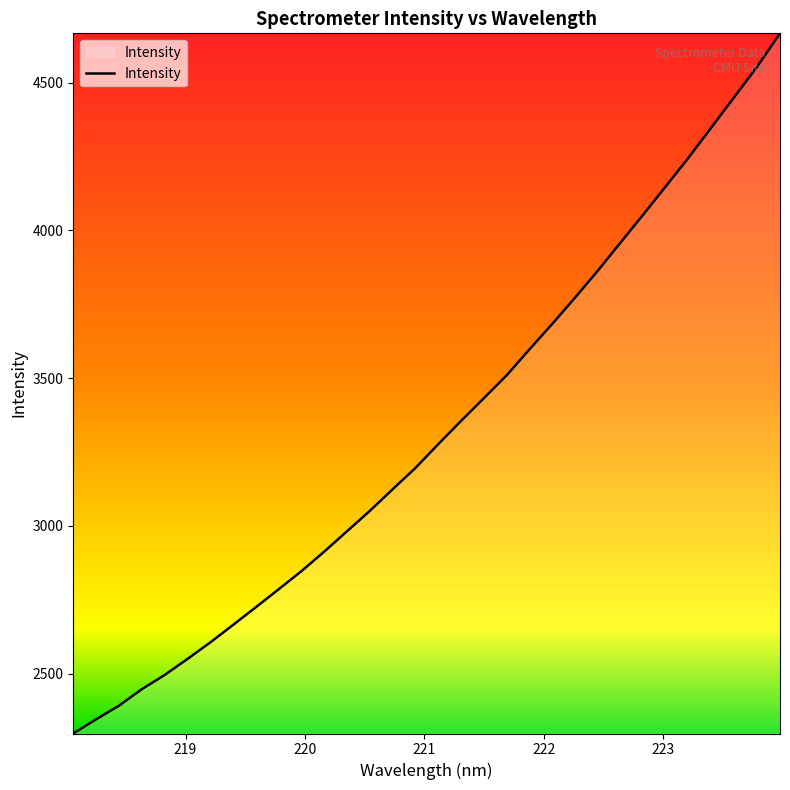

What is the greatest value displayed?

4666.8